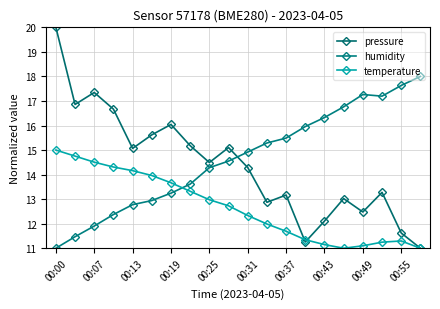

How many lines are shown in the chart?

3